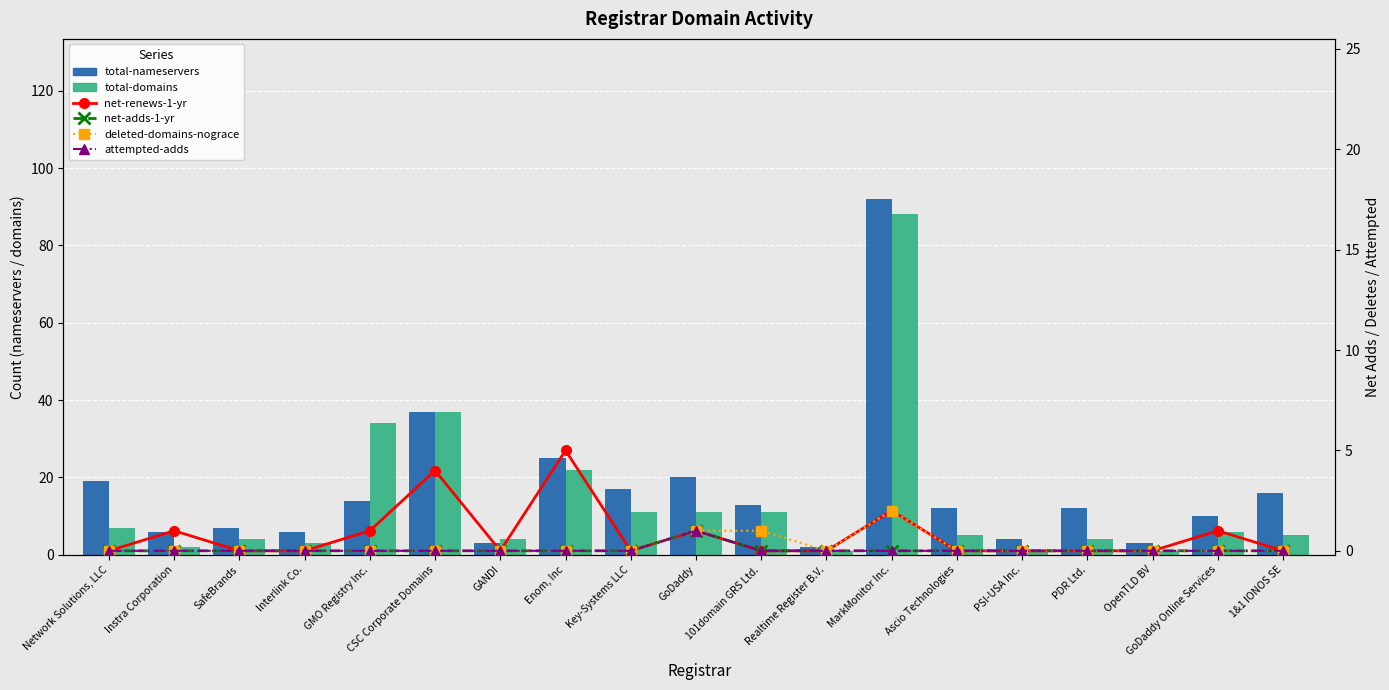

Is the value of deleted-domains-nograce at CSC Corporate Domains greater than the value of attempted-adds at MarkMonitor Inc.?

No